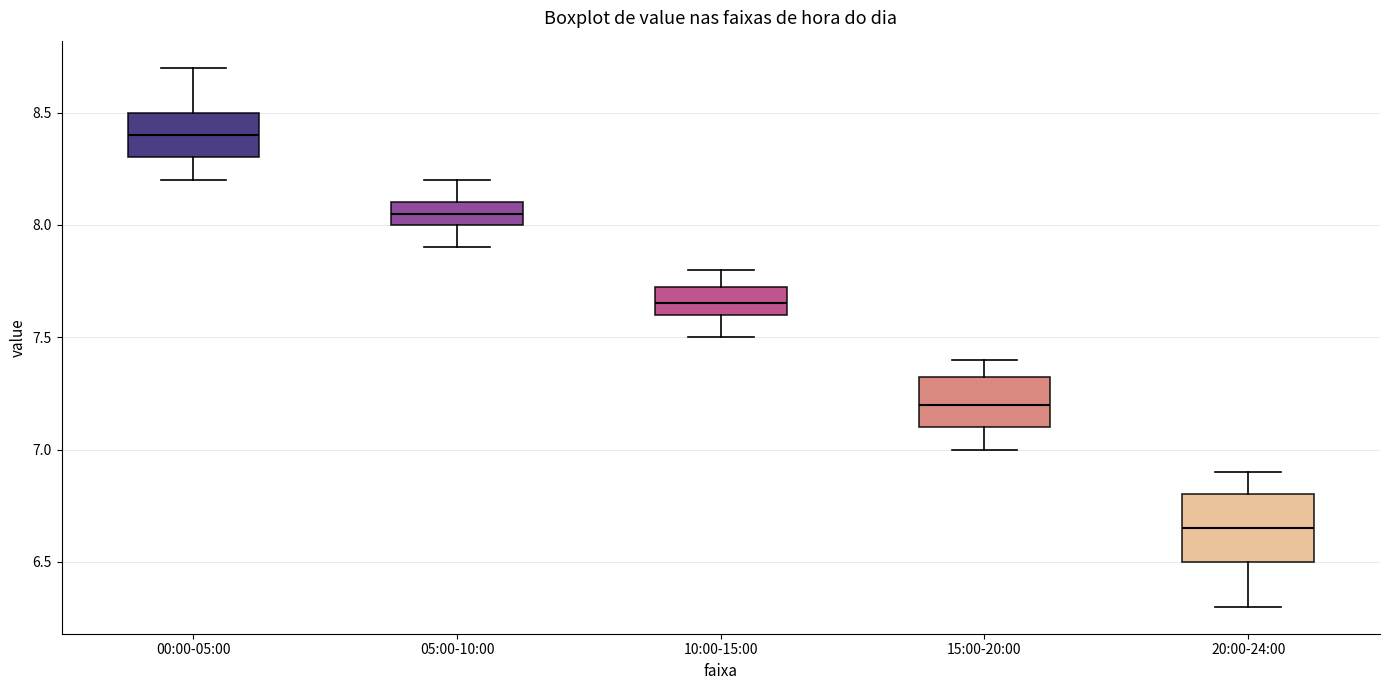

Which box's median line is the highest?

00:00-05:00